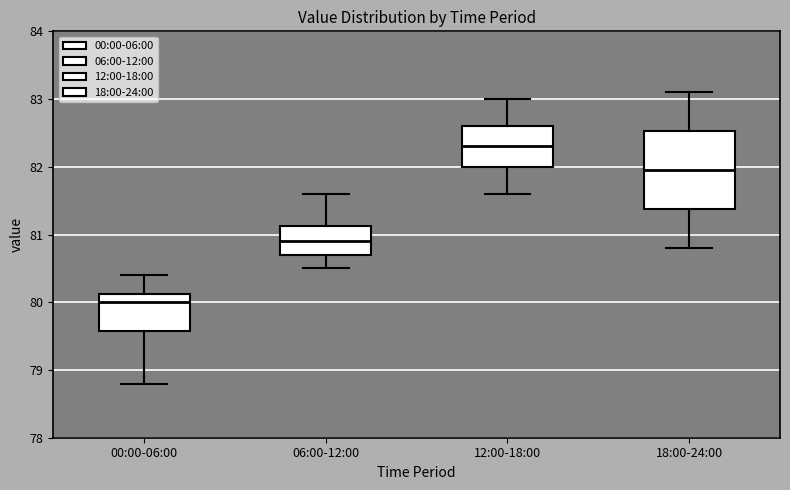

Comparing the boxes themselves (not the whiskers), which one is the tallest?

18:00-24:00